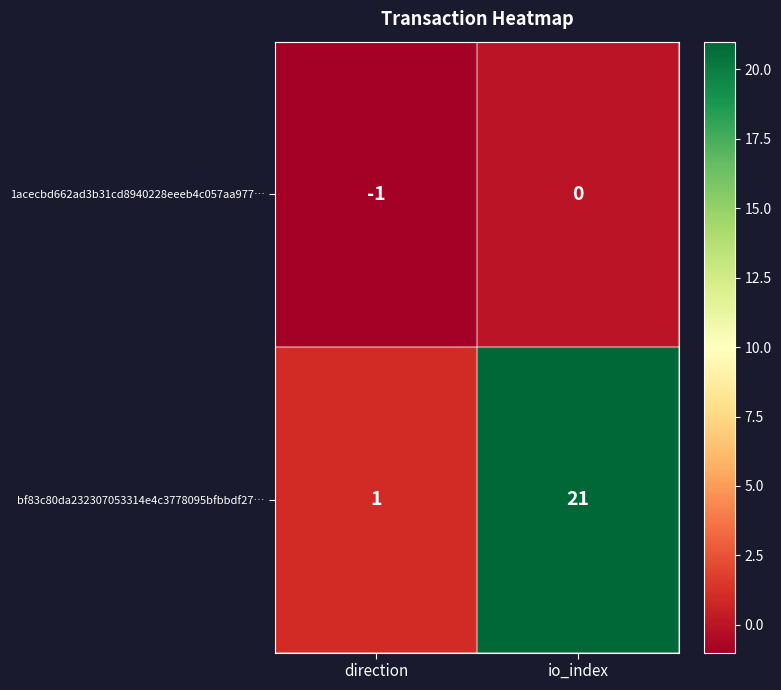

List the series in order of their peak value, lowest first.

1acecbd662ad3b31cd8940228eeeb4c057aa977…, bf83c80da232307053314e4c3778095bfbbdf27…